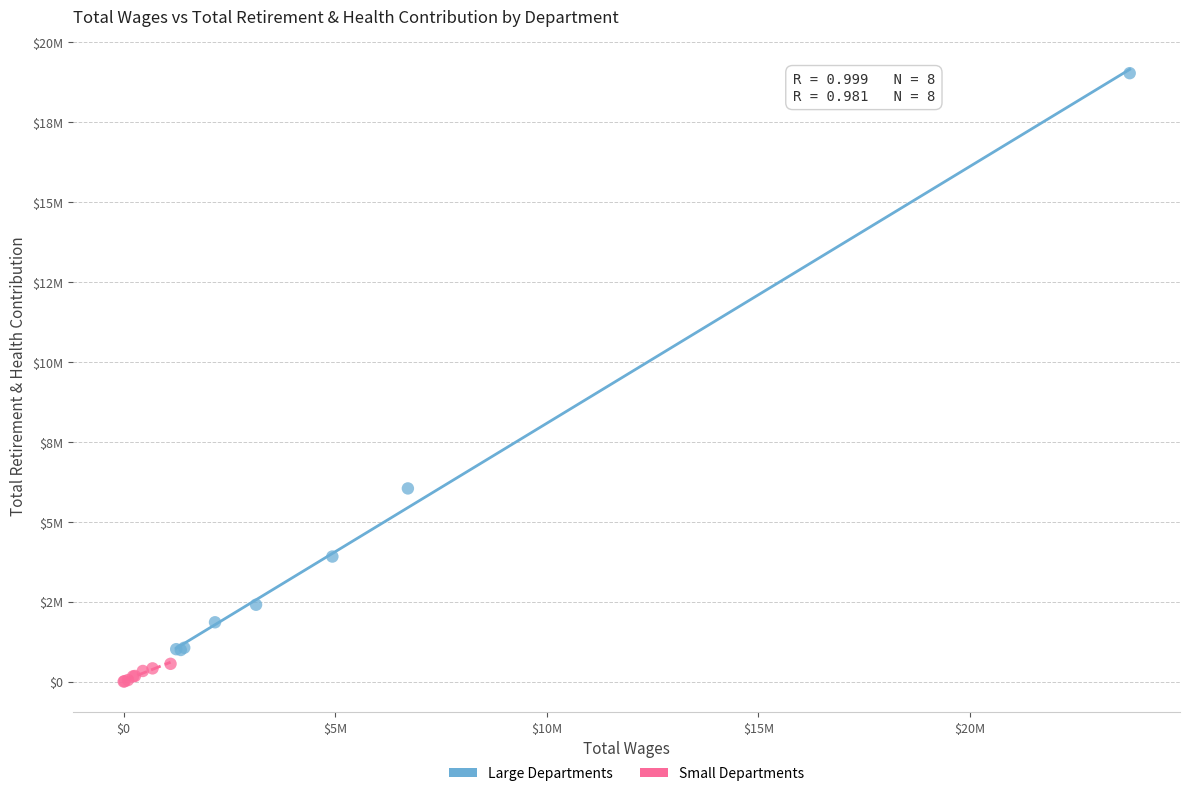

Which series has the widest spread of Y values?

Large Departments